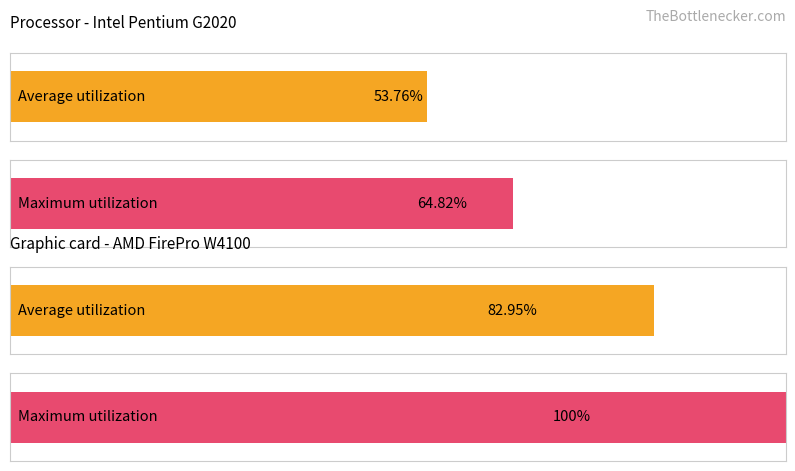

Is the value of Average utilization at 5 greater than the value of Maximum utilization at 18?

Yes